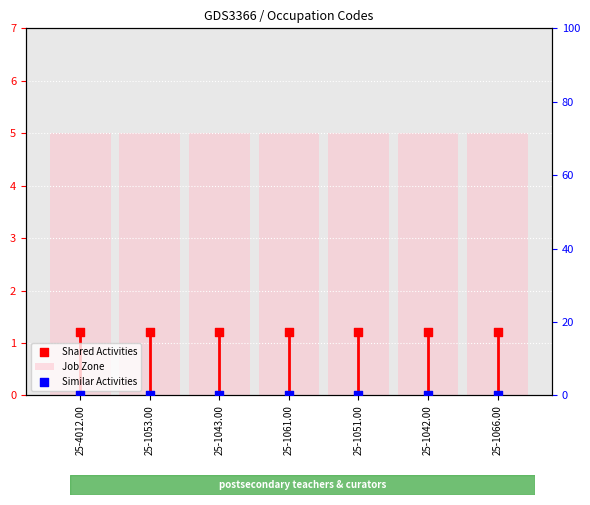

At which category is the sum across all series the highest?

25-4012.00